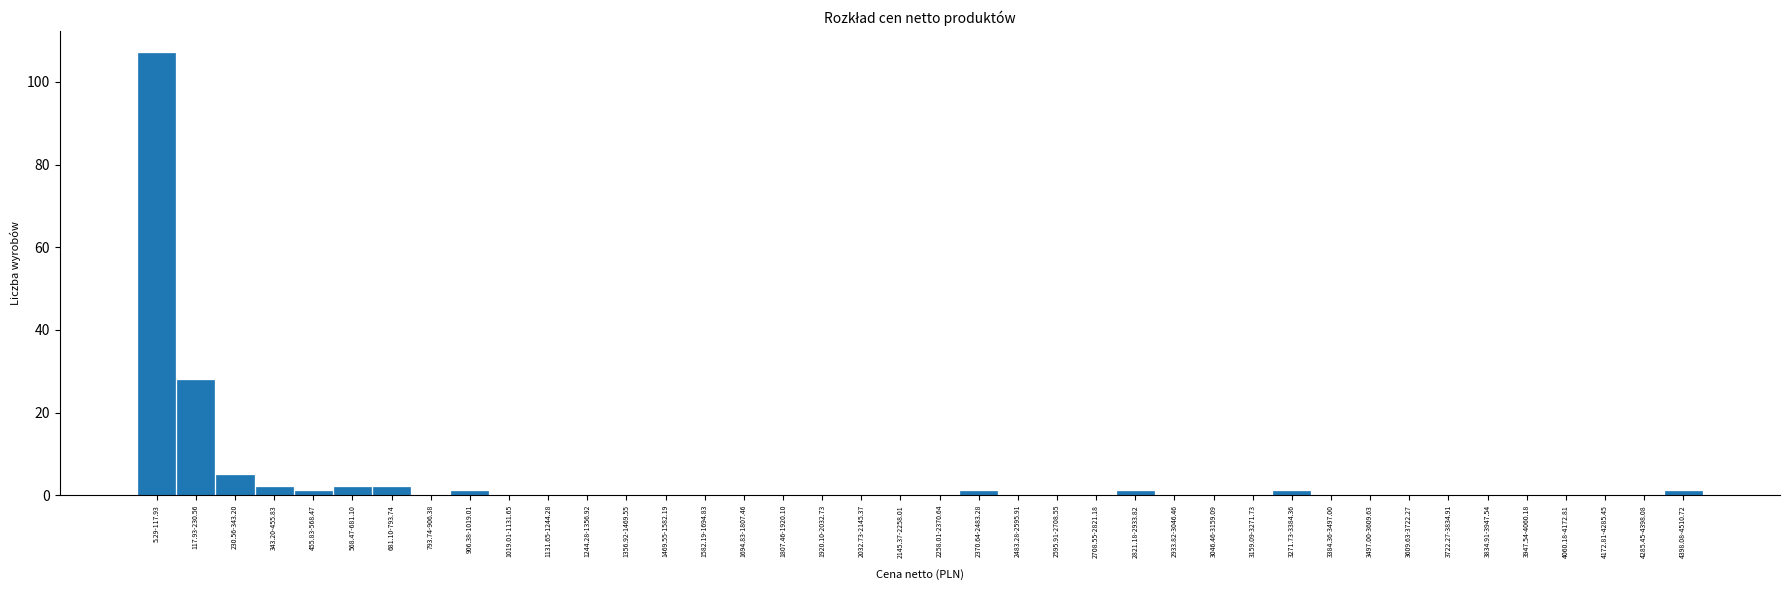

What is the greatest value displayed?

107